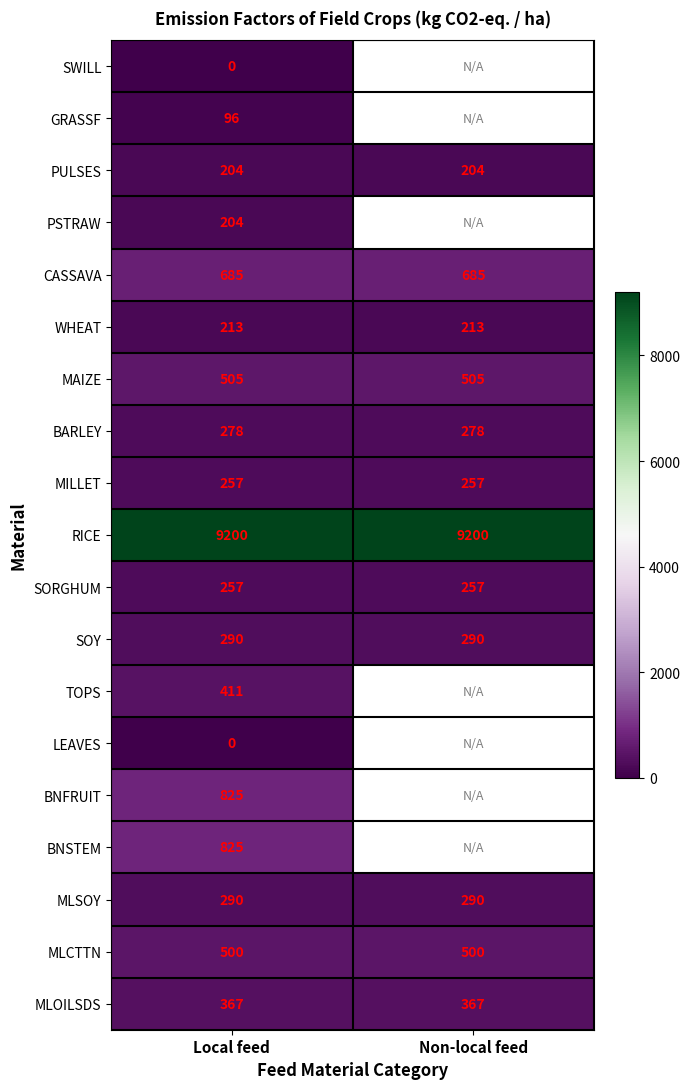

At which category does the chart reach its peak across all series?

Local feed